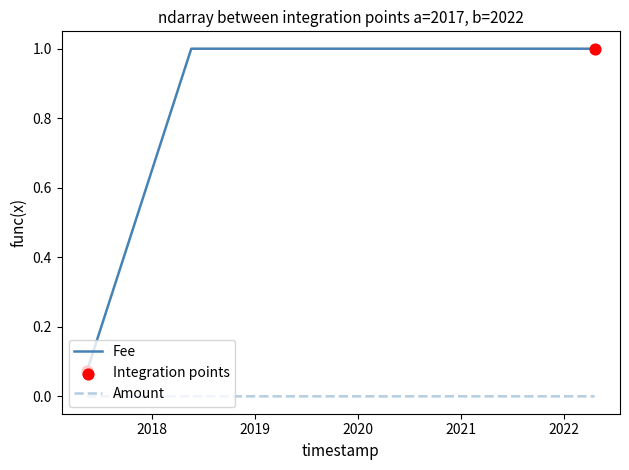

At how many categories does at least one series exceed 0?

5